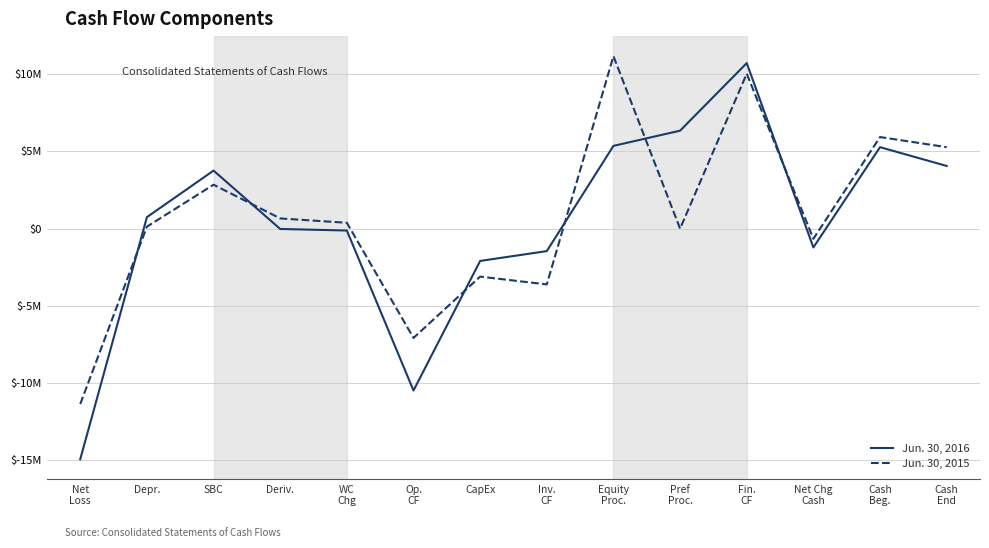

Between Op.
CF and Net
Loss, which is larger?

Op.
CF